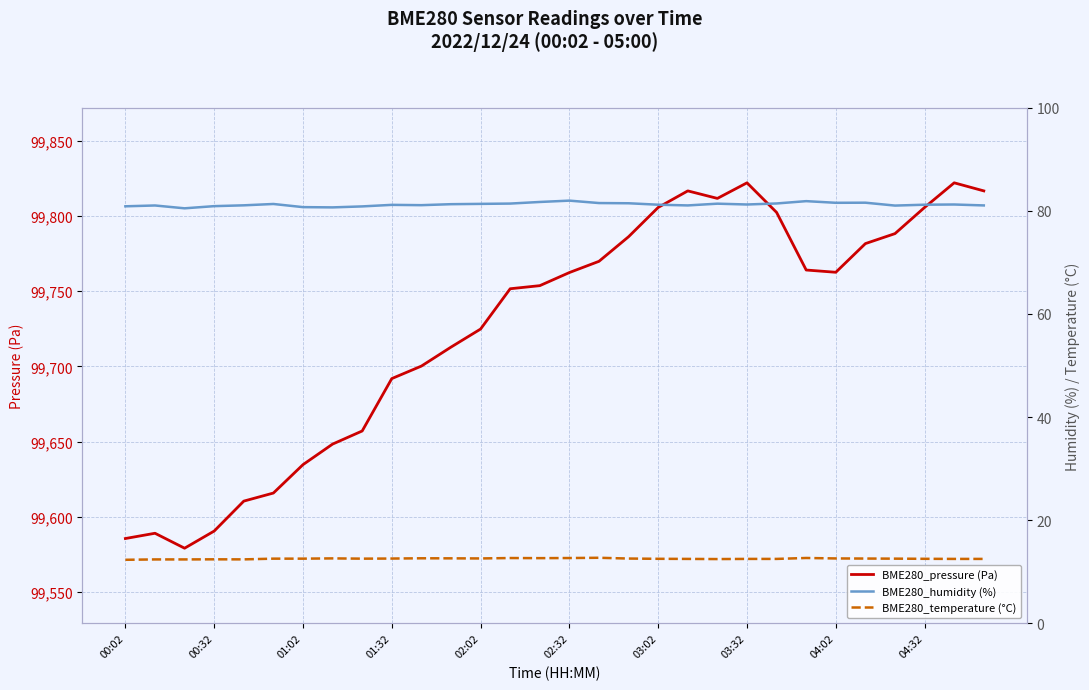

Is it true that BME280_pressure (Pa) equals 99762.4 at 02:32?

True